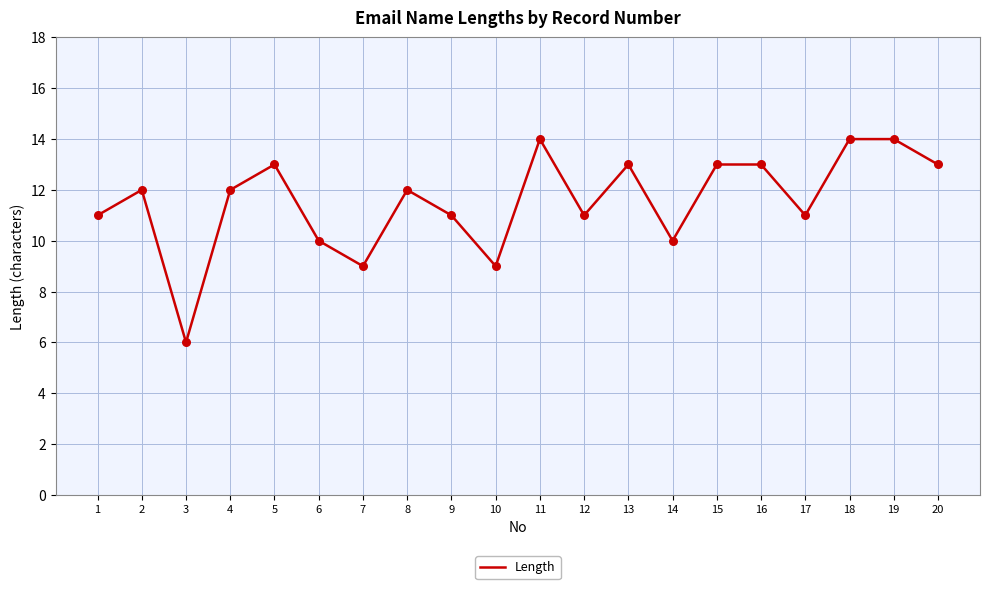

Between 12 and 10, which is larger?

12